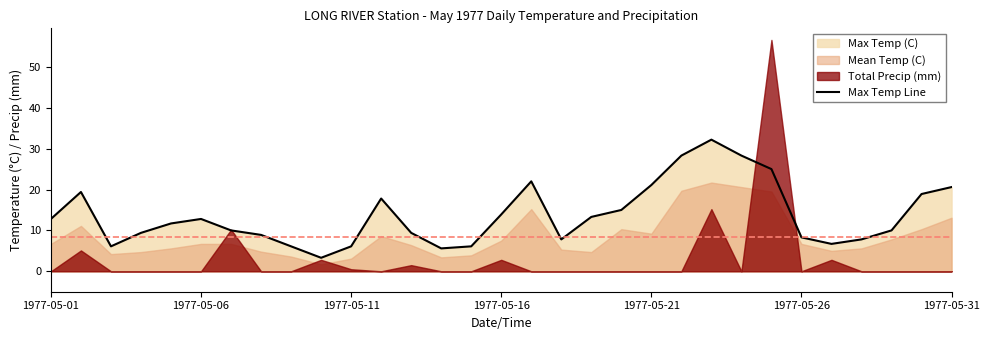

What is the highest value of the Max Temp Line series?

32.2